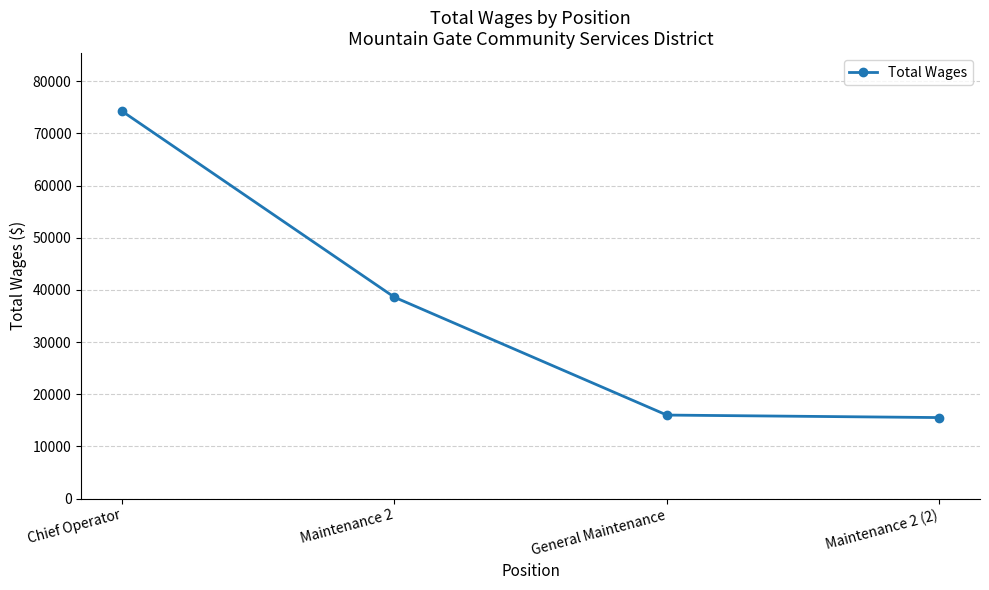

How many lines are shown in the chart?

1